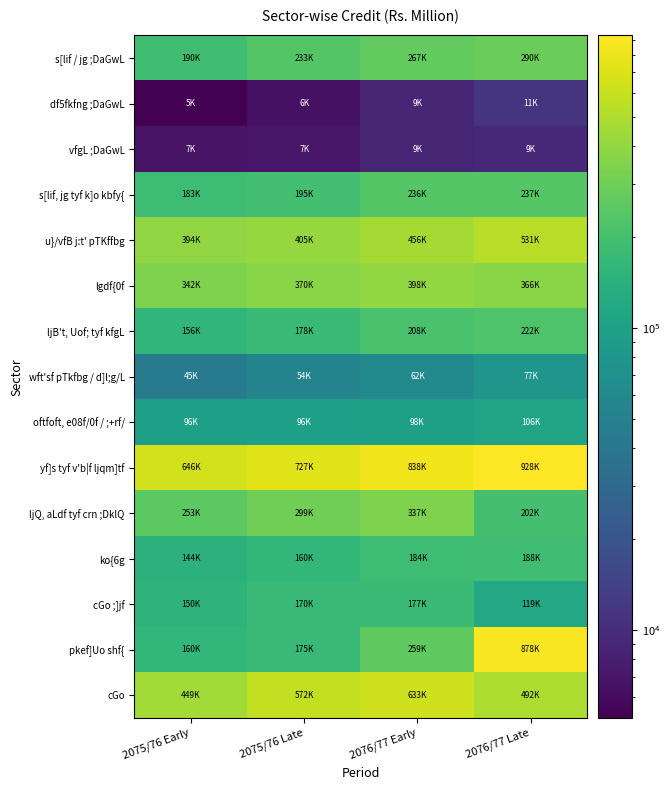

Reading left to right, what are all the values shown in this chart?

s[lif / jg ;DaGwL: 2075/76 Early=189981.4	2075/76 Late=233156.7	2076/77 Early=267418.7	2076/77 Late=290294.8
df5fkfng ;DaGwL: 2075/76 Early=5119.0	2075/76 Late=6450.9	2076/77 Early=8935.2	2076/77 Late=11357.0
vfgL ;DaGwL: 2075/76 Early=6780.0	2075/76 Late=7014.7	2076/77 Early=8685.8	2076/77 Late=9358.4
s[lif, jg tyf k]o kbfy{: 2075/76 Early=182787.9	2075/76 Late=195290.1	2076/77 Early=235504.4	2076/77 Late=236933.6
u}/vfB j:t' pTKffbg: 2075/76 Early=394179.9	2075/76 Late=404941.5	2076/77 Early=455945.3	2076/77 Late=531496.6
lgdf{0f: 2075/76 Early=341500.5	2075/76 Late=369546.1	2076/77 Early=397743.5	2076/77 Late=365769.0
ljB't, Uof; tyf kfgL: 2075/76 Early=155767.4	2075/76 Late=177588.0	2076/77 Early=207834.2	2076/77 Late=222349.7
wft'sf pTkfbg / d]l;g/L: 2075/76 Early=44958.8	2075/76 Late=53706.0	2076/77 Early=62040.8	2076/77 Late=77287.6
oftfoft, e08f/0f / ;+rf/: 2075/76 Early=96162.9	2075/76 Late=96324.9	2076/77 Early=97575.5	2076/77 Late=106146.3
yf]s tyf v'b|f ljqm]tf: 2075/76 Early=645921.0	2075/76 Late=727361.4	2076/77 Early=838488.6	2076/77 Late=928220.6
ljQ, aLdf tyf crn ;DklQ: 2075/76 Early=252648.5	2075/76 Late=298920.2	2076/77 Early=336836.0	2076/77 Late=201884.7
ko{6g: 2075/76 Early=143692.9	2075/76 Late=159836.5	2076/77 Early=184089.3	2076/77 Late=188444.7
cGo ;]jf: 2075/76 Early=149533.1	2075/76 Late=170283.3	2076/77 Early=176555.7	2076/77 Late=119002.3
pkef]Uo shf{: 2075/76 Early=159615.6	2075/76 Late=175431.7	2076/77 Early=259453.1	2076/77 Late=877794.4
cGo: 2075/76 Early=448897.0	2075/76 Late=572290.9	2076/77 Early=632623.3	2076/77 Late=491684.9